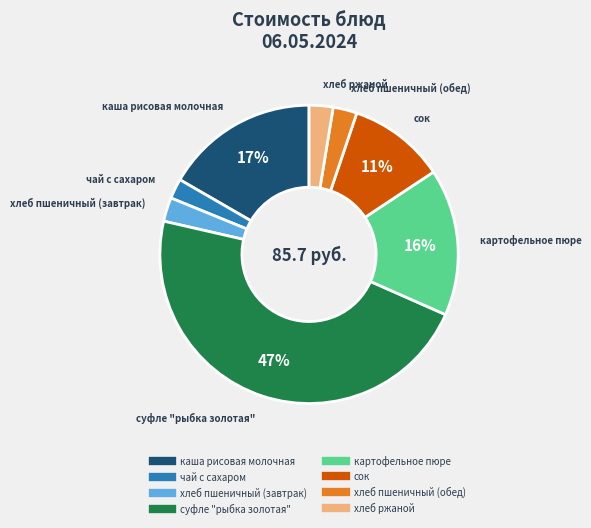

Is there a majority slice in this chart?

No